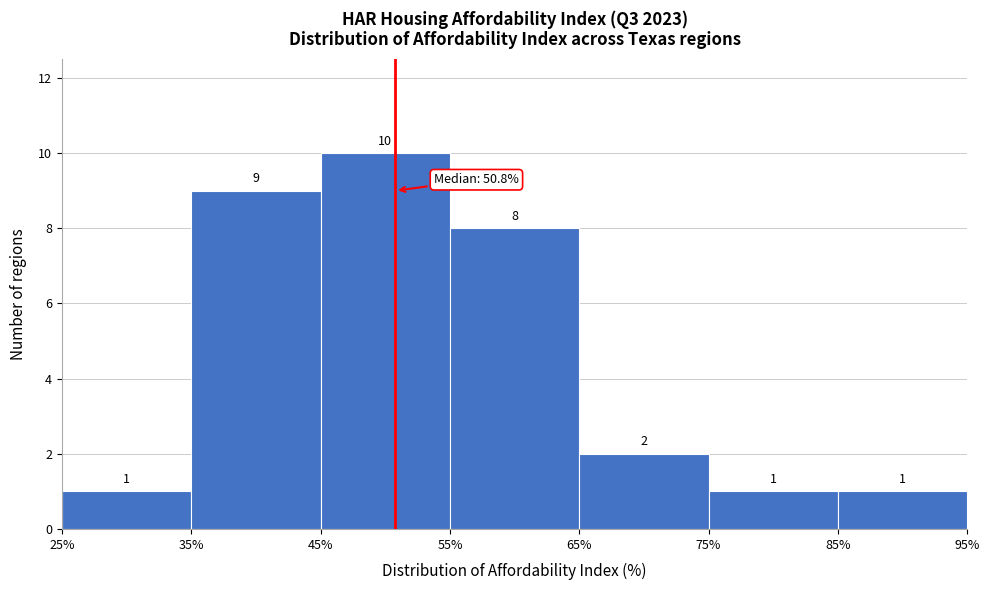

Reading left to right, transcribe this chart: for each bar, give the range it covers on the x-axis and its height.

25% to 35%: 1
35% to 45%: 9
45% to 55%: 10
55% to 65%: 8
65% to 75%: 2
75% to 85%: 1
85% to 95%: 1